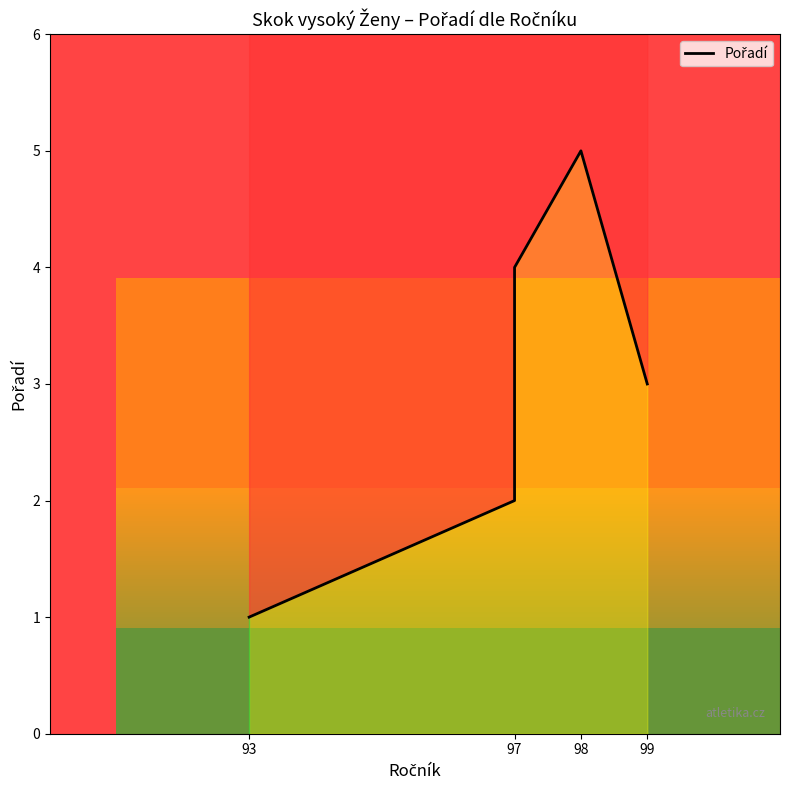

True or false: there are more than 0 points higher than both neighbors.

True